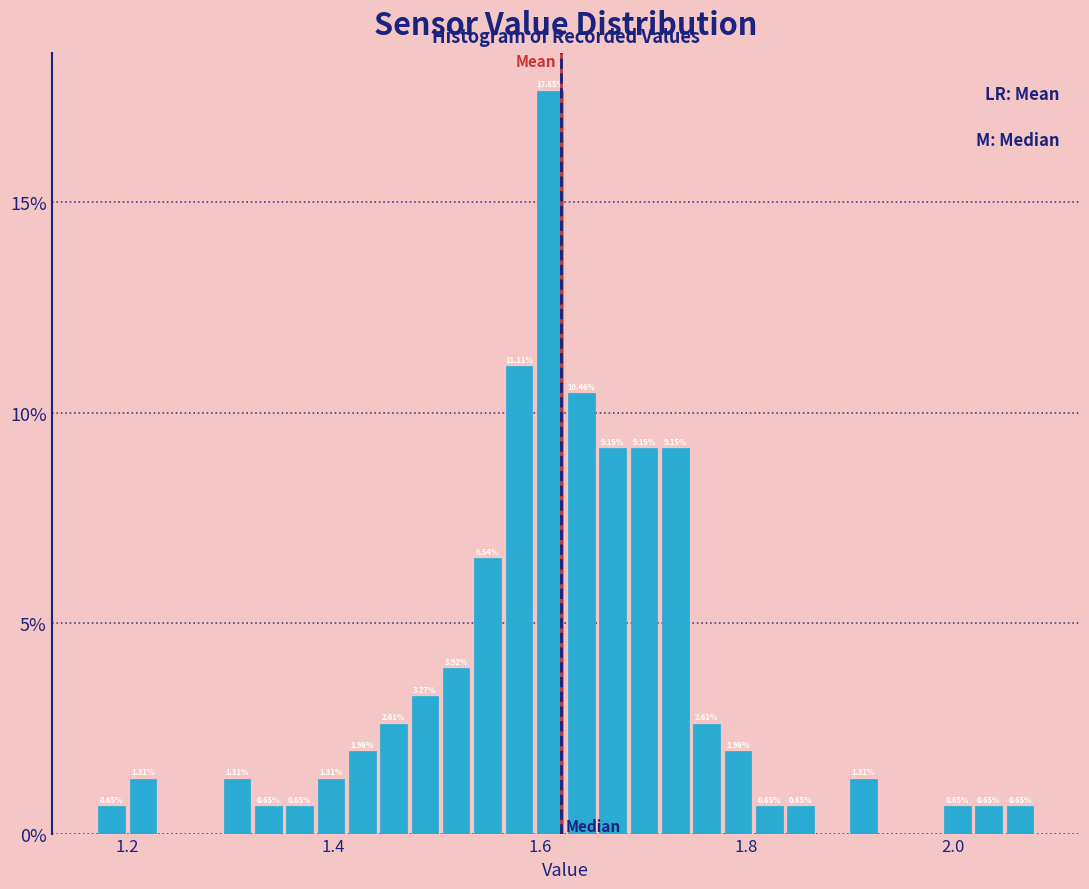

Around what value on the x-axis is the tallest bar? Give the approximate position of its centre, as read against the axis.

1.60